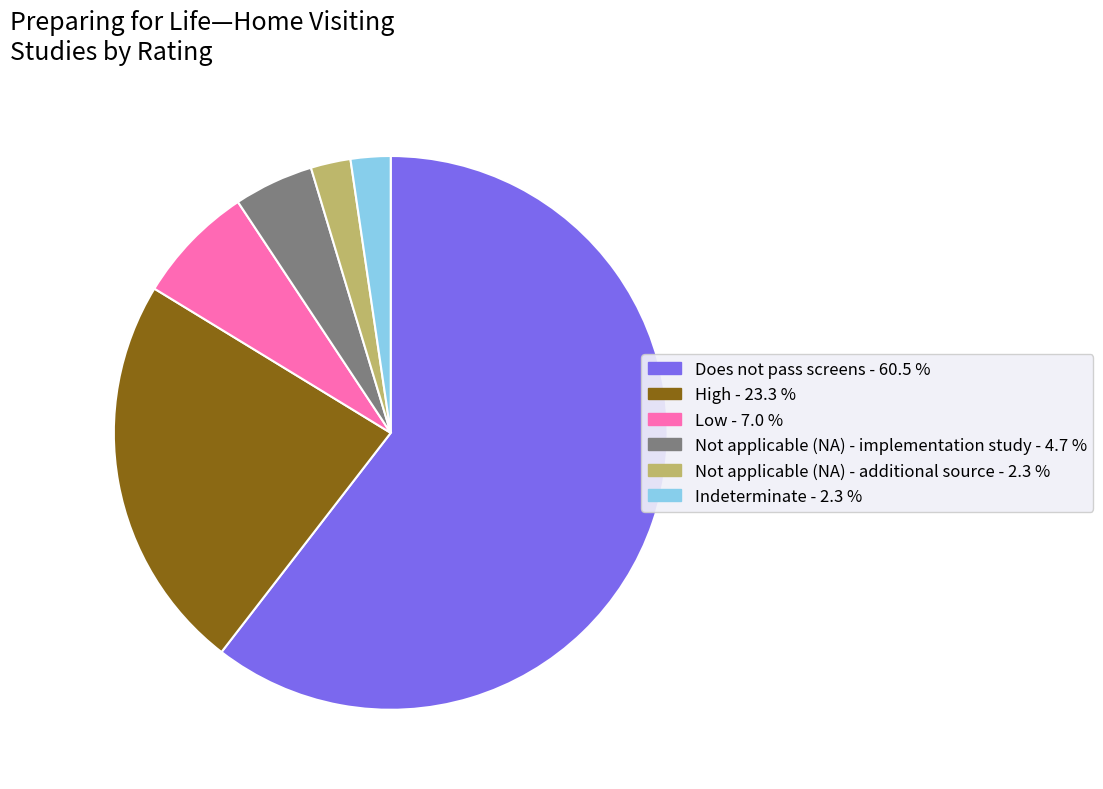

How many slices are in this pie chart?

6